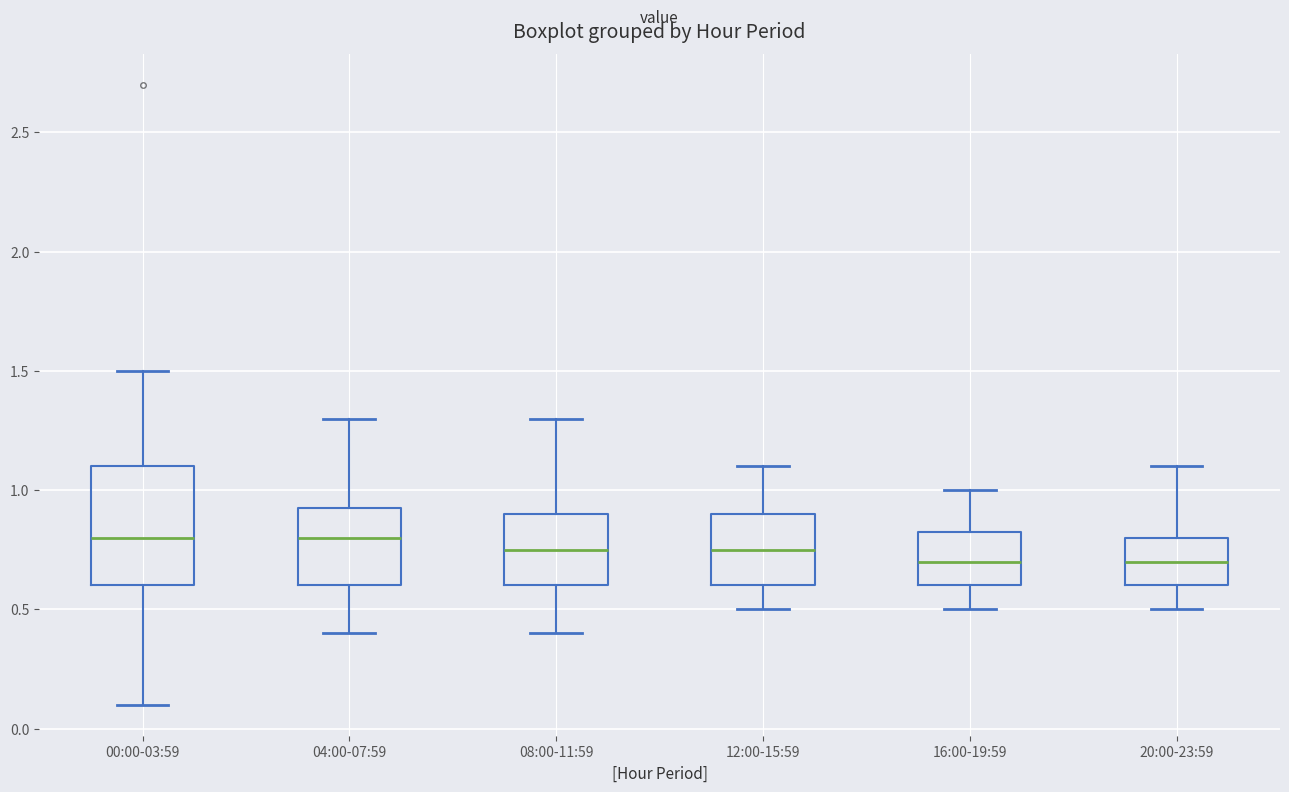

Reading left to right, transcribe this box plot: for each box, give where its median line is, the range the box spans, and where its two whiskers end, as read against the y-axis. The values are not printed on the chart, so give them approximately, as read against the axis.

00:00-03:59: median 0.80, box 0.60 to 1.10, whiskers 0.10 to 1.50
04:00-07:59: median 0.80, box 0.60 to 0.95, whiskers 0.40 to 1.30
08:00-11:59: median 0.75, box 0.60 to 0.90, whiskers 0.40 to 1.30
12:00-15:59: median 0.75, box 0.60 to 0.90, whiskers 0.50 to 1.10
16:00-19:59: median 0.70, box 0.60 to 0.85, whiskers 0.50 to 1.00
20:00-23:59: median 0.70, box 0.60 to 0.80, whiskers 0.50 to 1.10